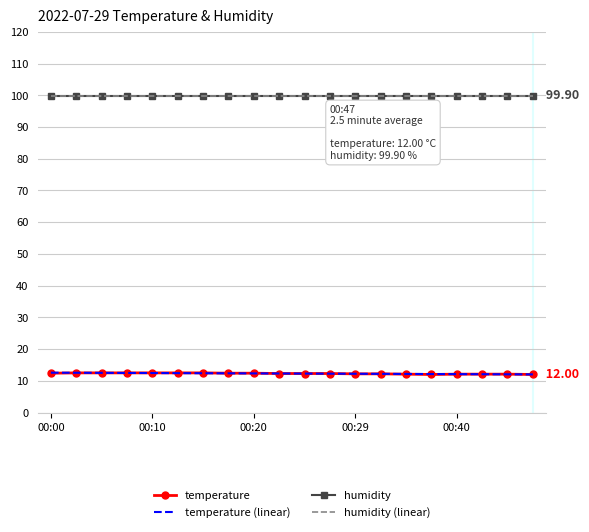

What are all the series names shown in the legend?

temperature, temperature (linear), humidity, humidity (linear)